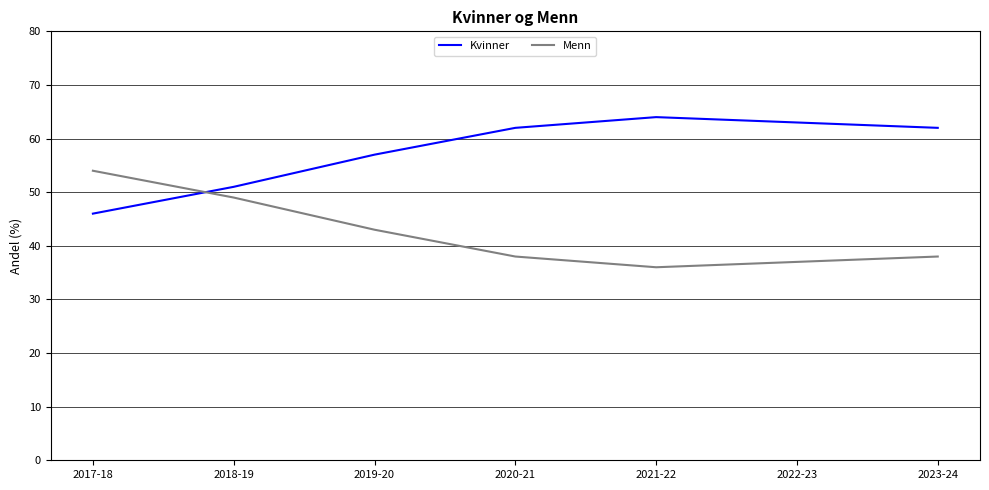

At which category does Kvinner reach its first local peak?

2021-22